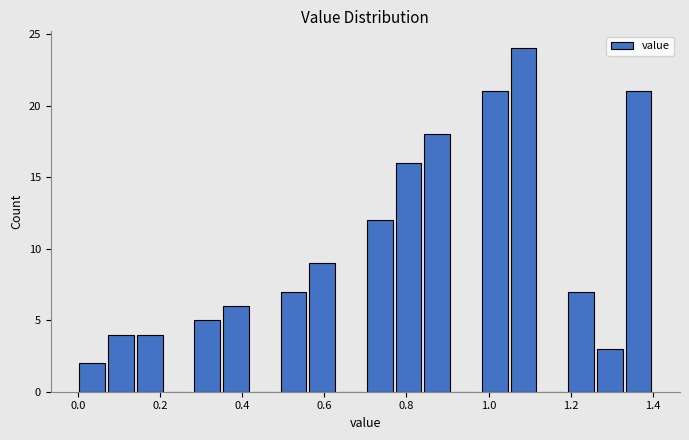

Around what value on the x-axis is the tallest bar? Give the approximate position of its centre, as read against the axis.

1.08